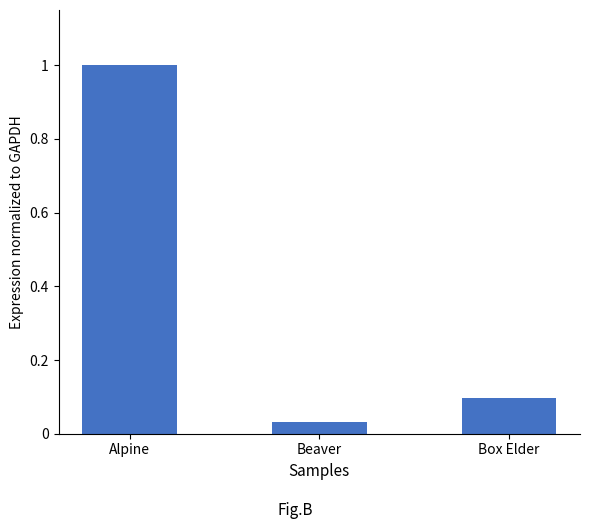

Which has a higher value, Beaver or Box Elder?

Box Elder